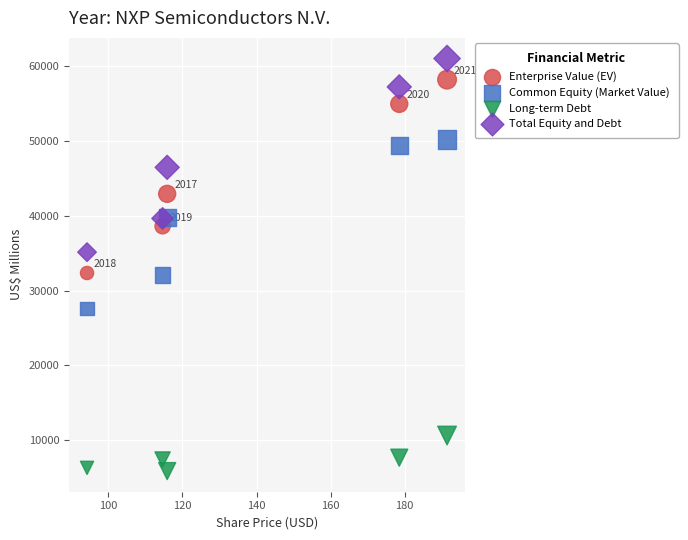

Which series reaches the maximum Y coordinate?

Total Equity and Debt